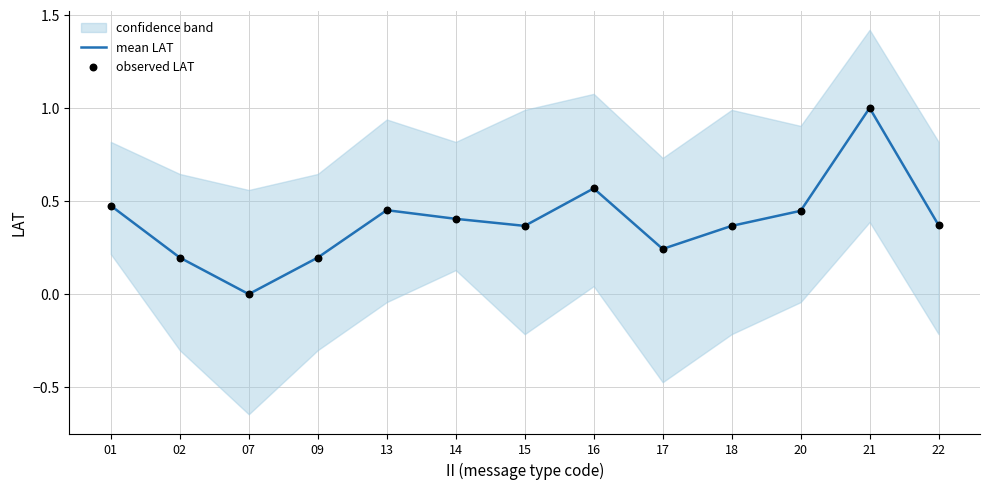

Which series has the largest total across all categories?

mean LAT